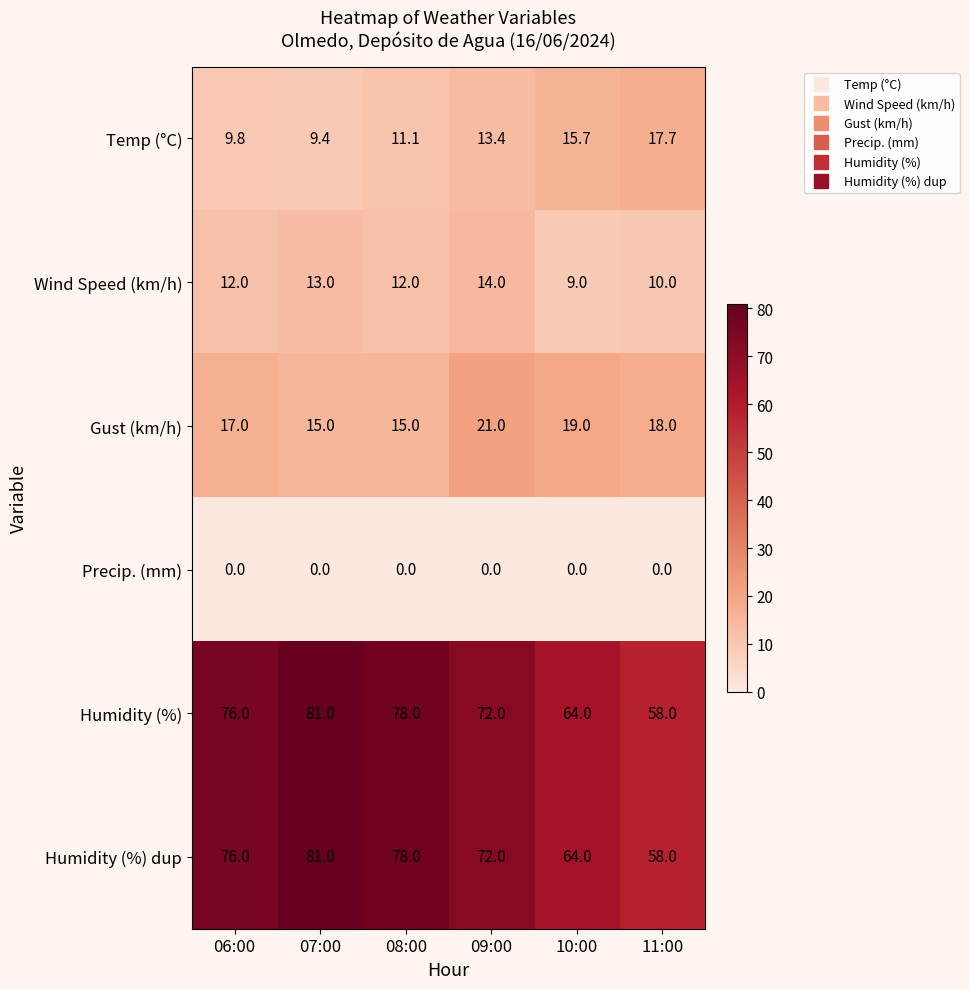

Which category has the lowest value in the Wind Speed (km/h) series?

10:00